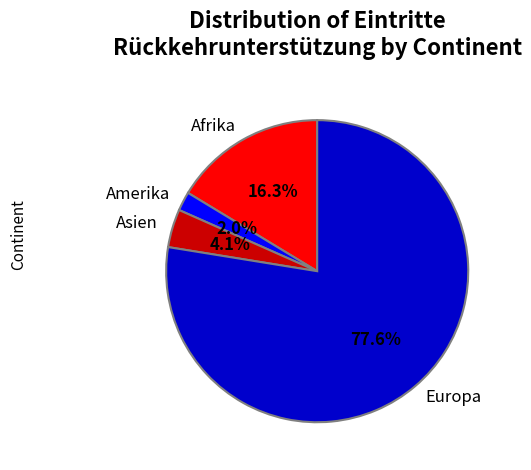

Count the number of slices in the pie.

4